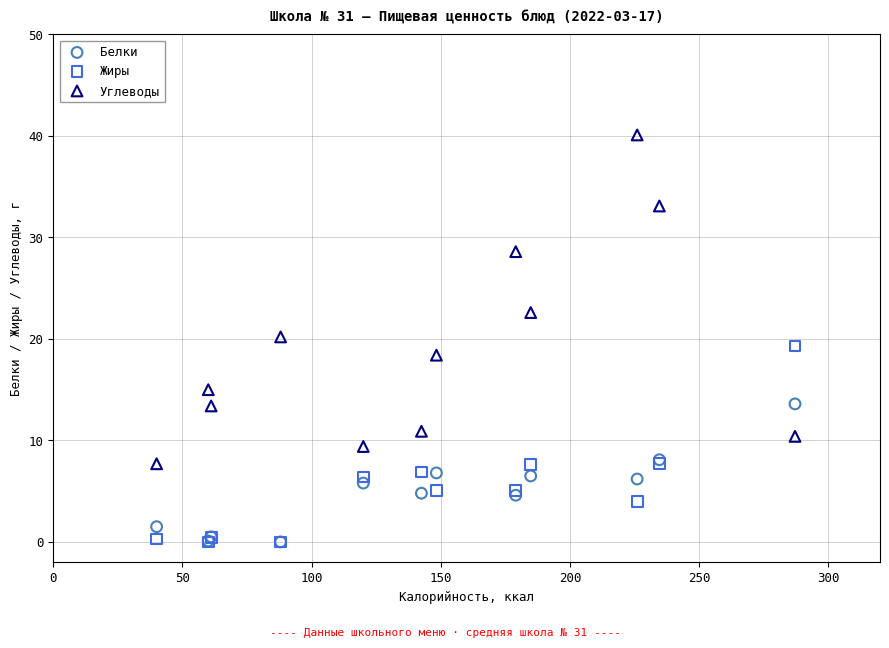

Which series has the widest spread of Y values?

Углеводы